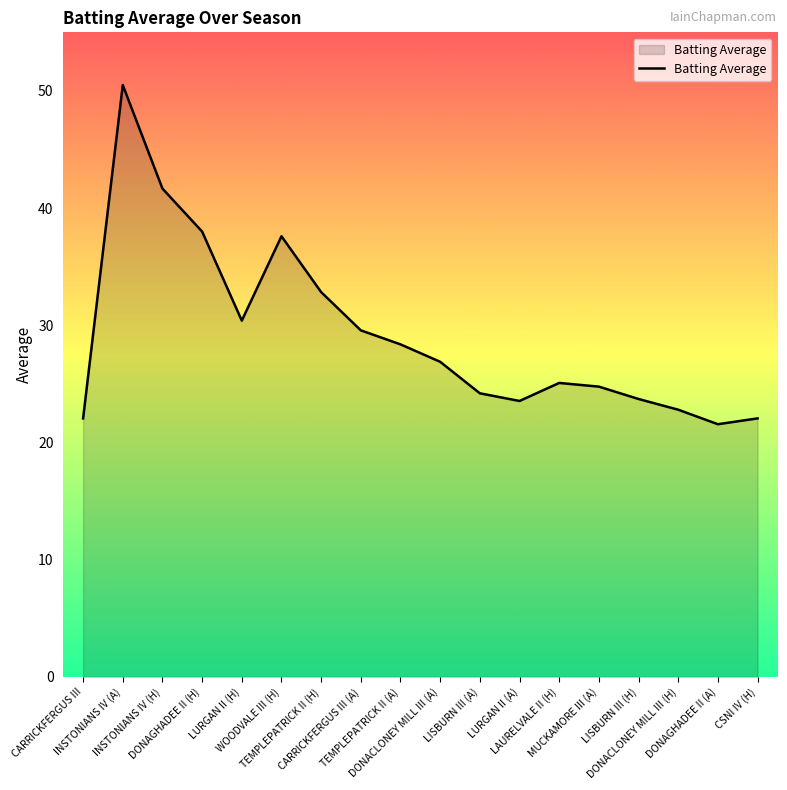

At which category does the chart reach its peak across all series?

INSTONIANS IV (A)